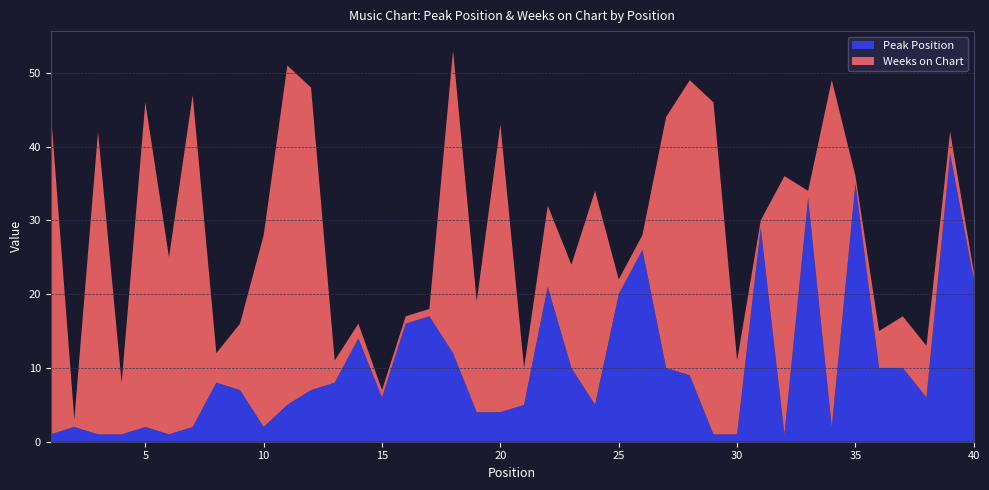

Reading left to right, what are all the values shown in this chart?

Peak Position: 1	2	1	1	2	1	2	8	7	2	5	7	8	14	6	16	17	12	4	4	5	21	10	5	20	26	10	9	1	1	29	1	33	2	35	10	10	6	39	22
Weeks on Chart: 44	1	41	7	44	24	45	4	9	26	46	41	3	2	1	1	1	41	15	39	5	11	14	29	2	2	34	40	45	10	1	35	1	47	1	5	7	7	3	1